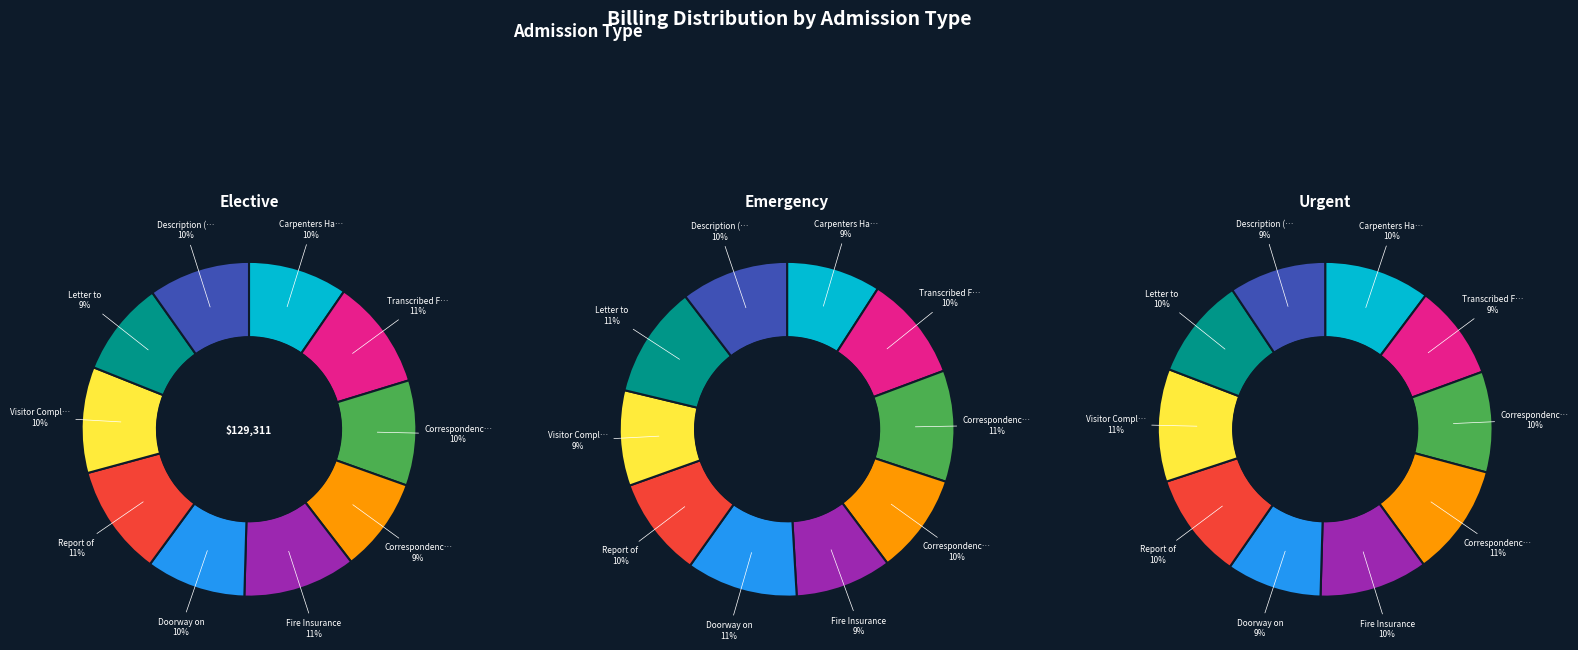

Which has a higher value, Carpenters Hall Plans or Doorway on the South?

Doorway on the South